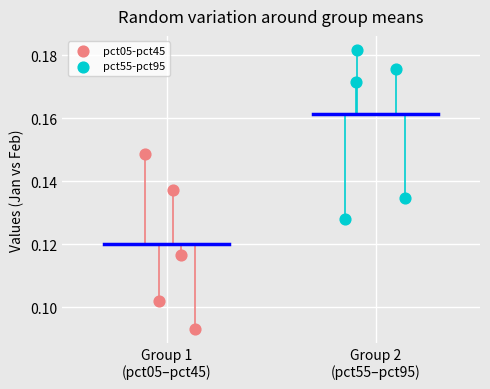

Which series reaches the maximum Y coordinate?

pct55-pct95